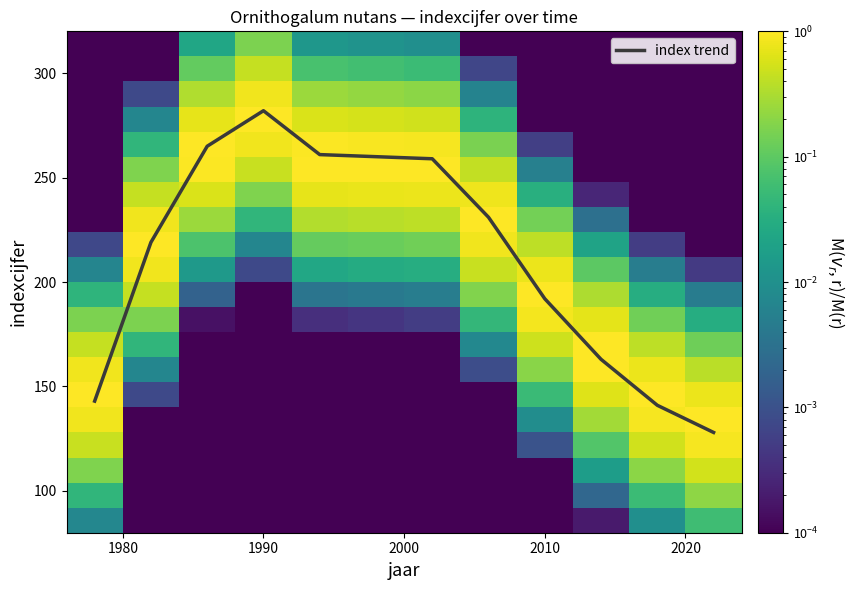

Which series has the largest range (max minus min)?

index trend